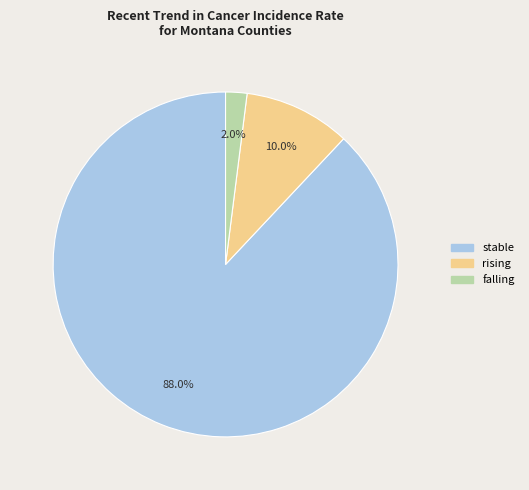

Count the number of slices in the pie.

3